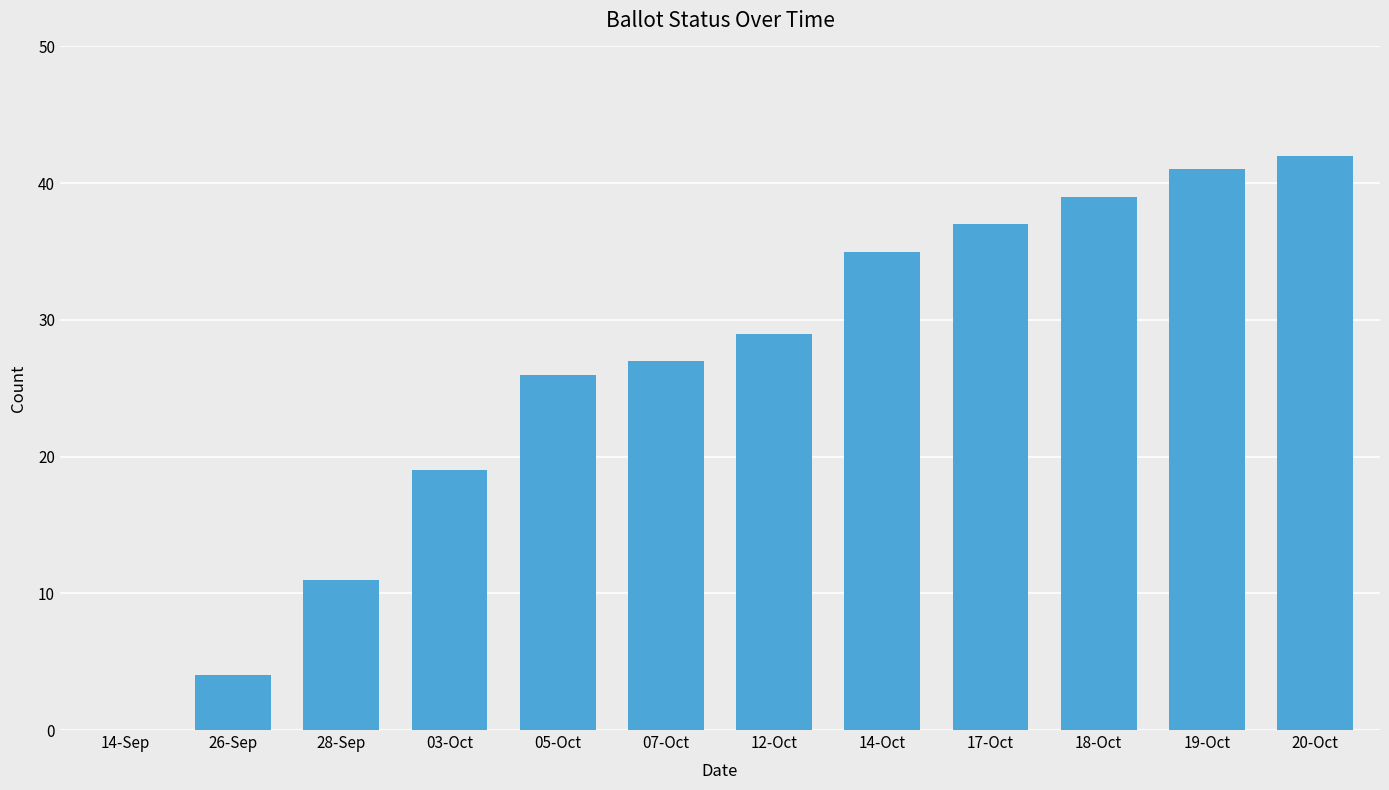

What is the change in value from 26-Sep to 17-Oct?

+33